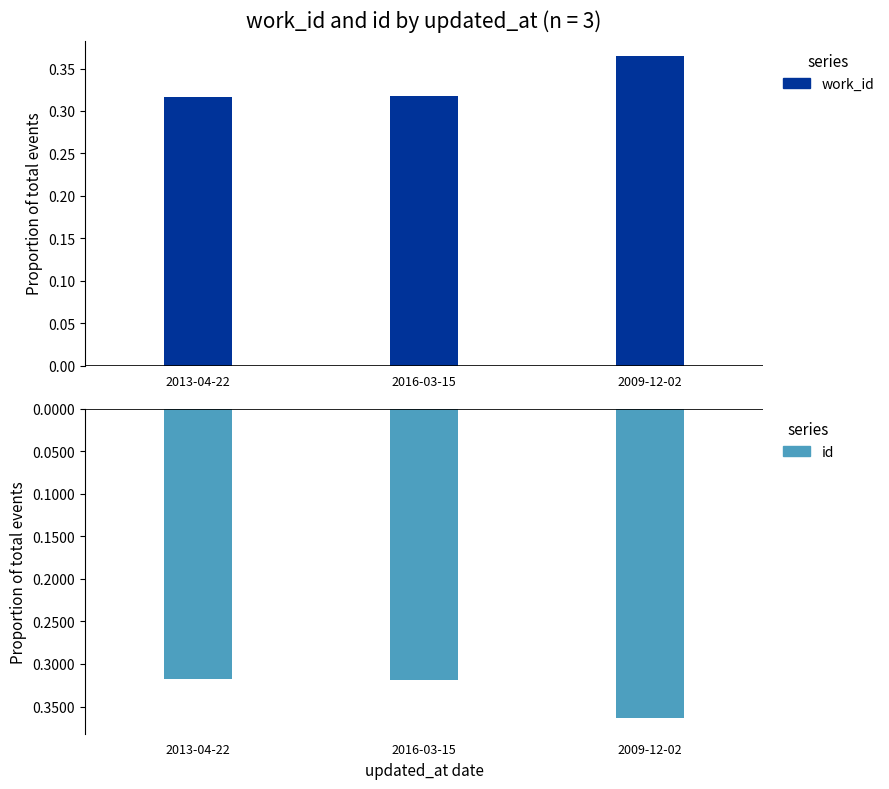

The value of id at 2009-12-02 is -0.5. True or false?

False